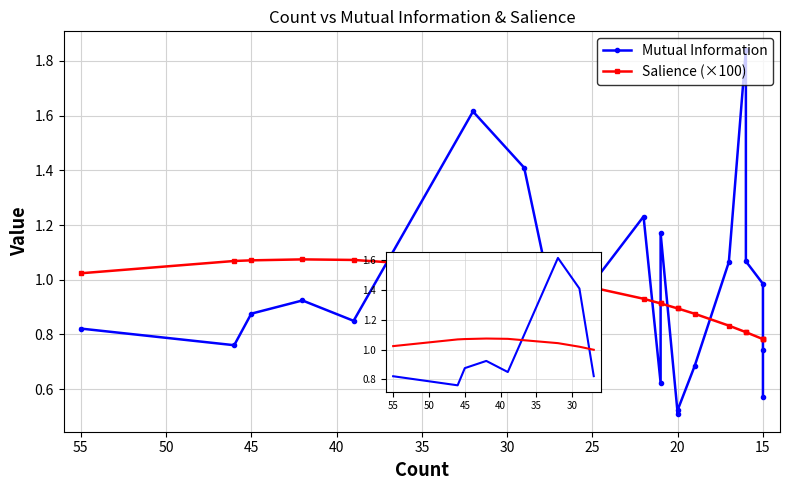

How many interior local peaks does the Mutual Information series have?

5